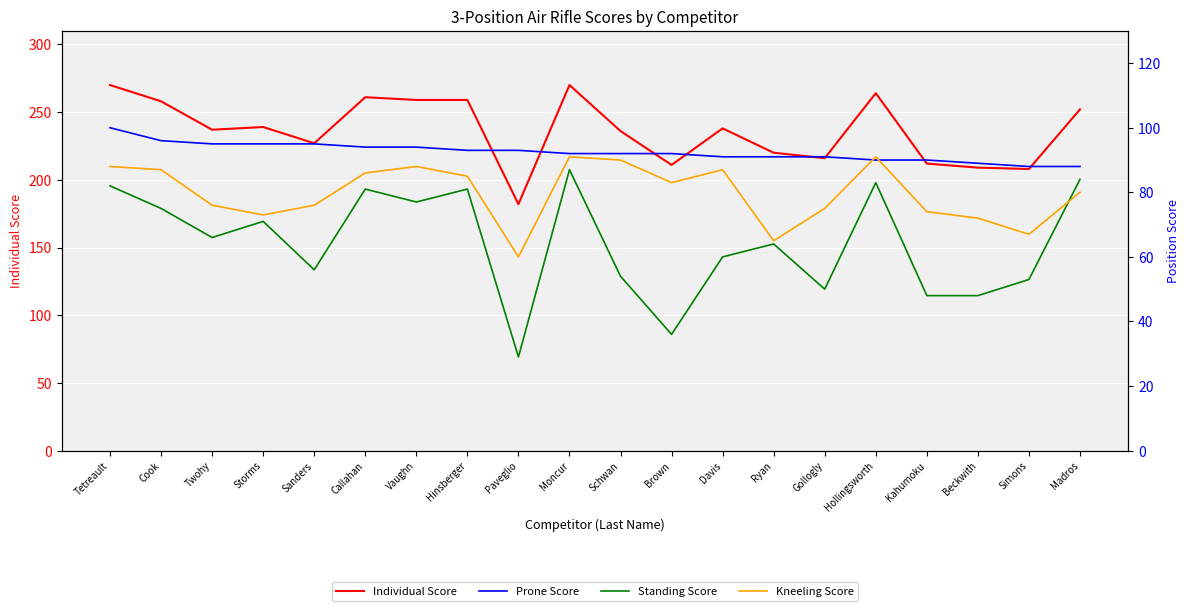

Which category has the lowest value in the Standing Score series?

Paveglio